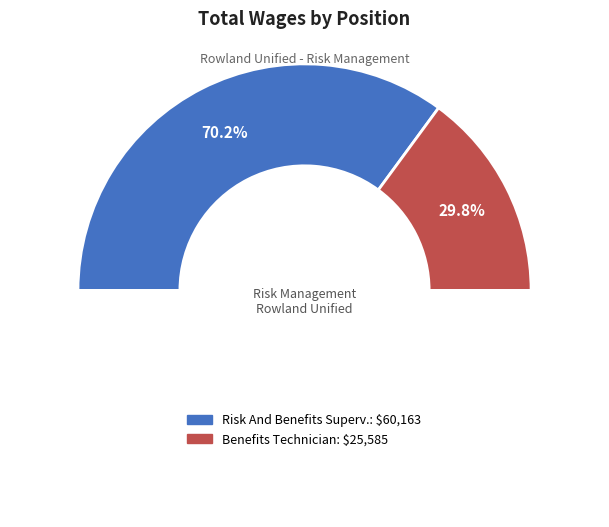

Which slice is the largest?

Risk And Benefits Superv.